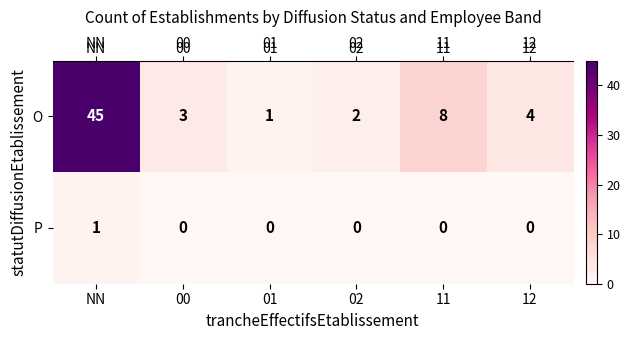

How many positive values does the P series have?

1